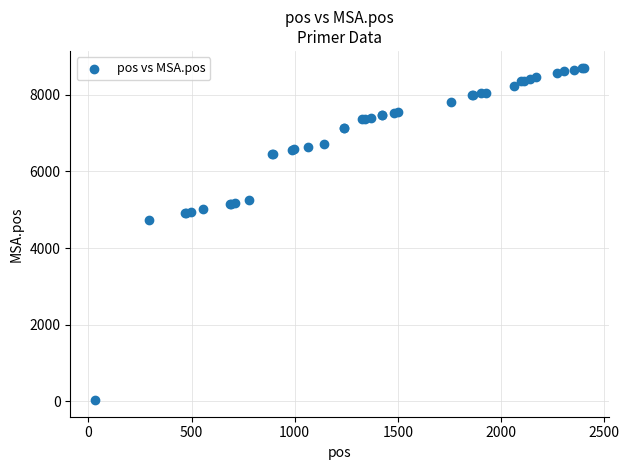

What Y value in the scatter plot is closest to 4371?

4724